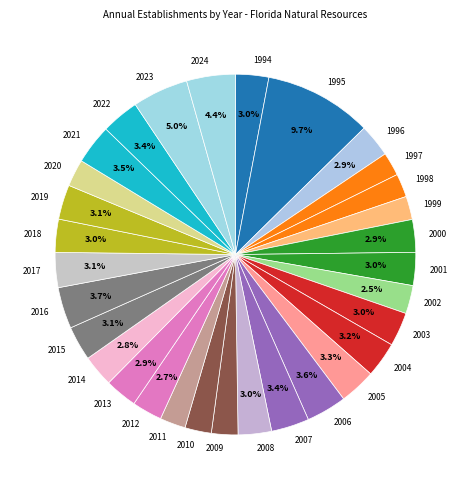

Is 2022 the majority of the pie?

No